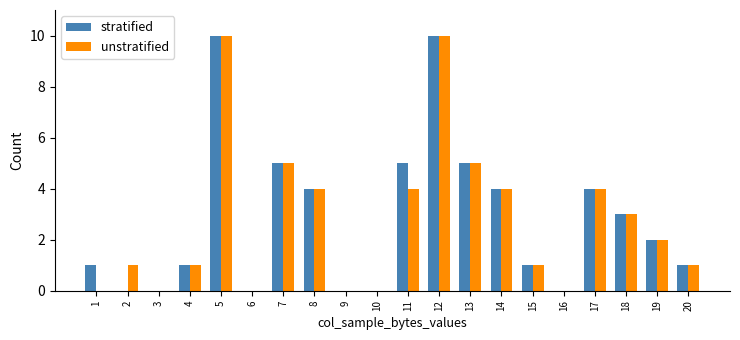

What is the sum of the unstratified values at 13 and 19?

7